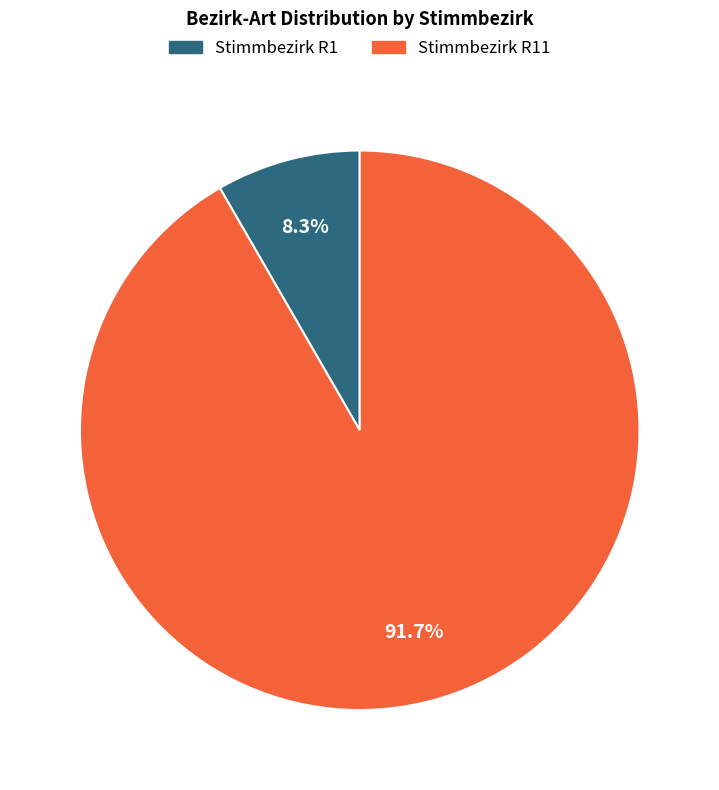

Does any single category account for the majority?

Yes